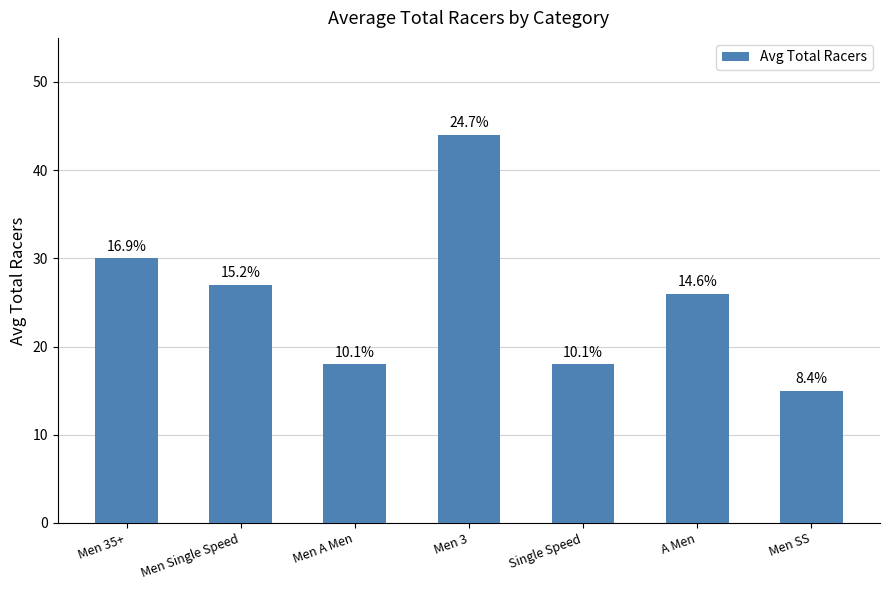

What is the difference between the maximum and minimum values?

29